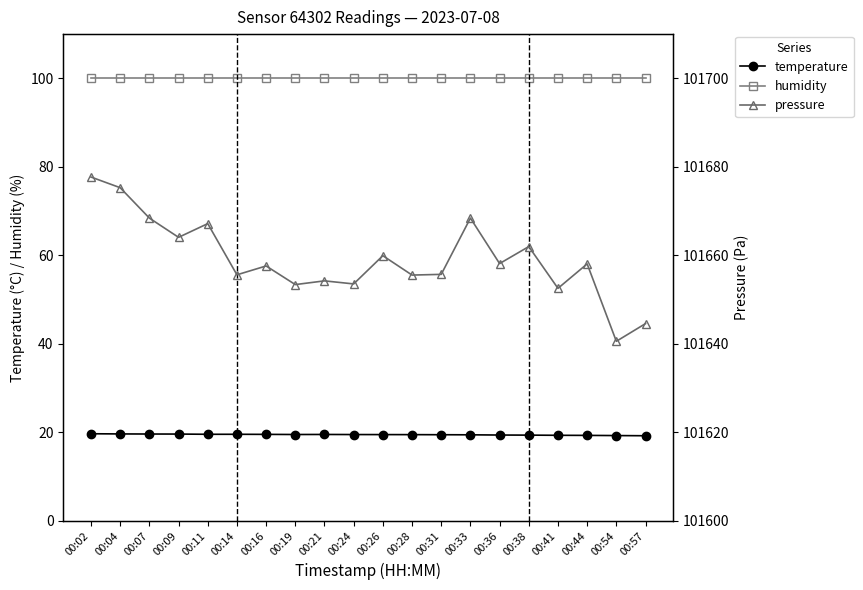

How many data points in pressure are above 101658?

10